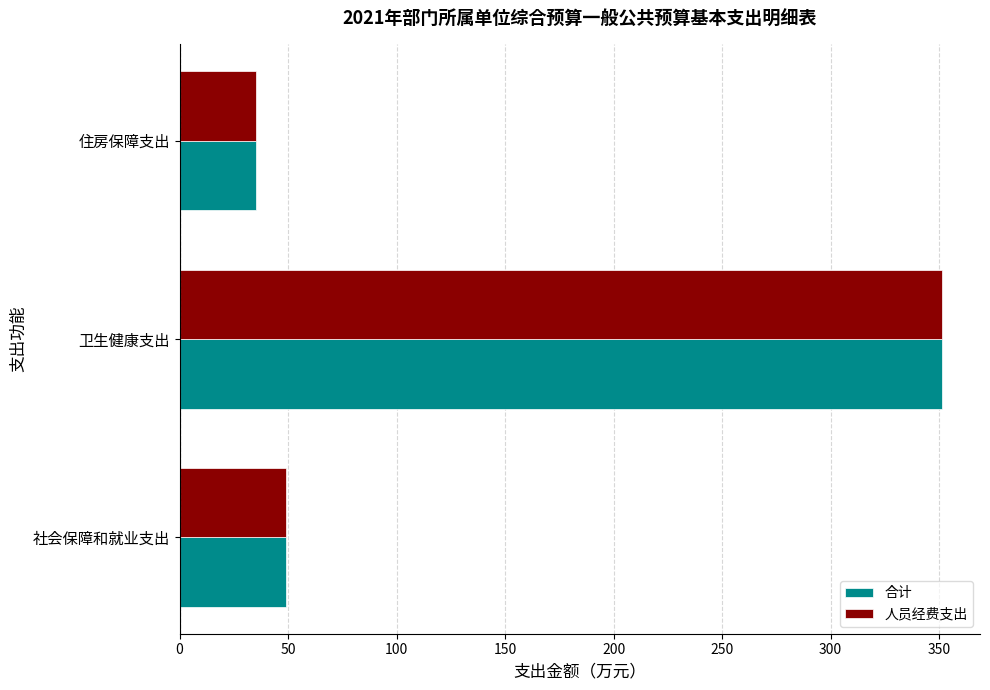

What is the sum of the 合计 values at 社会保障和就业支出 and 住房保障支出?

84.3